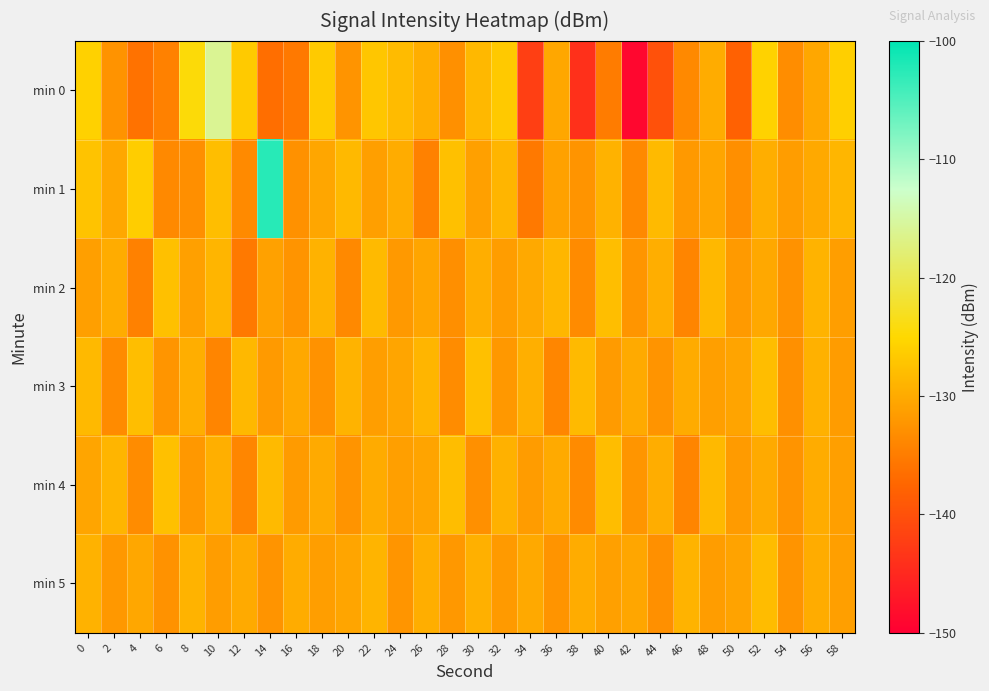

Rank the series at 50 from highest to lowest value.

min 3, min 5, min 4, min 2, min 1, min 0